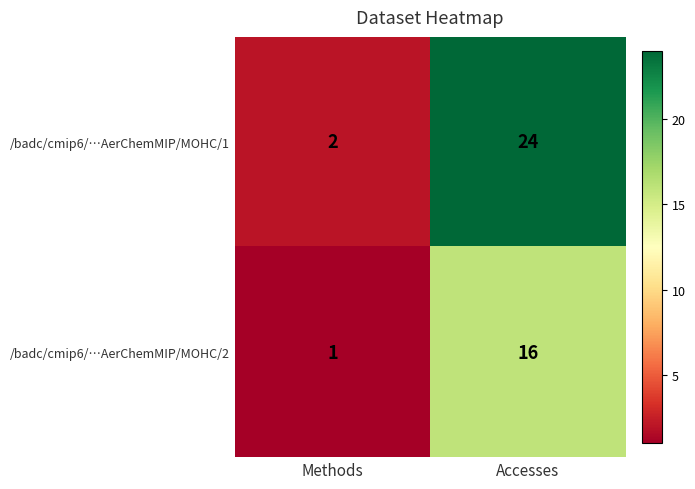

What is the smallest value displayed?

1